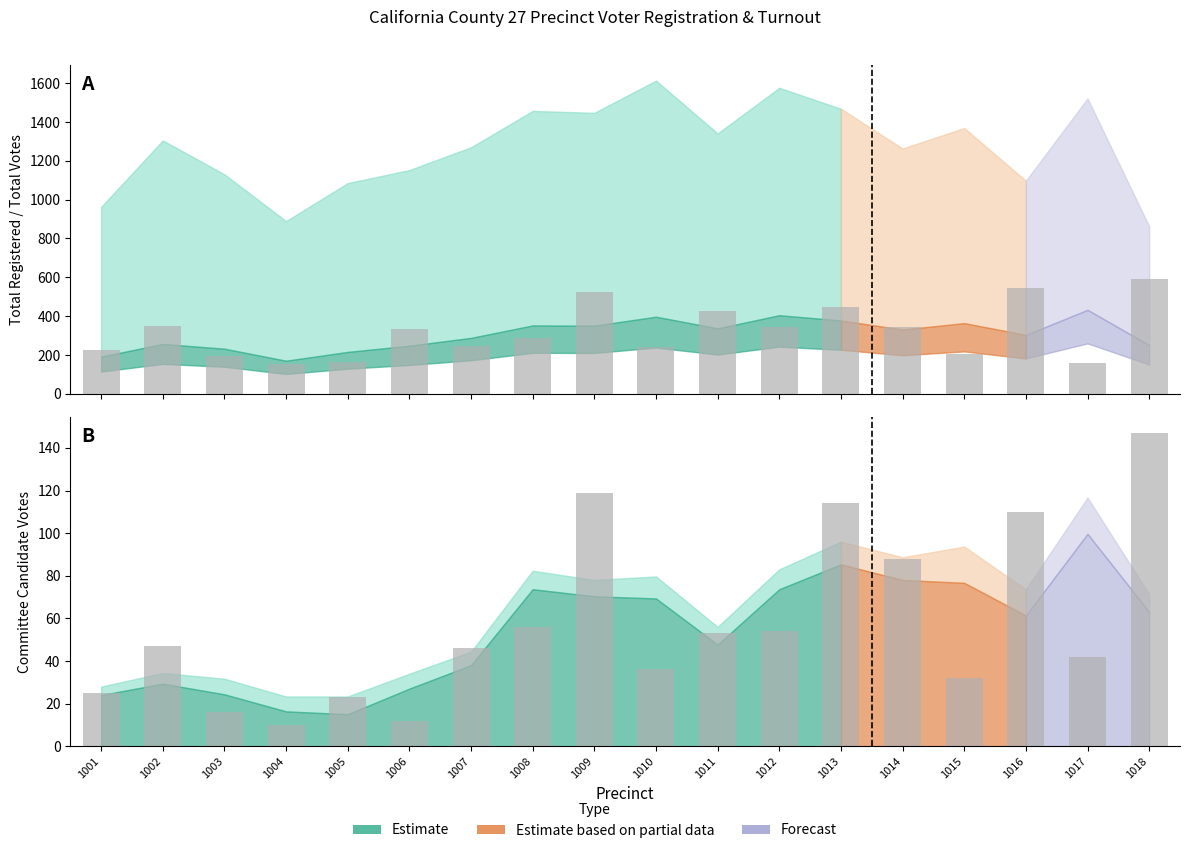

What is the value of the Raw ASSREP01 bars bar at the 11th from the left?

53